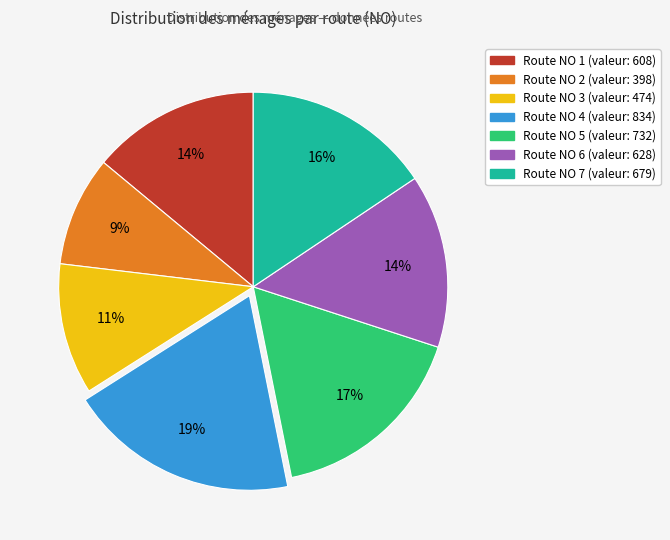

To the nearest percent, what is the difference between the largest and smallest slice percentages?

10%